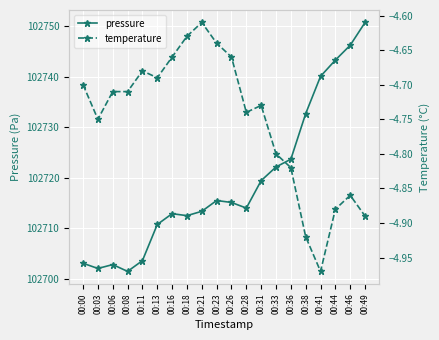

What is the average value of the temperature series?

-4.8